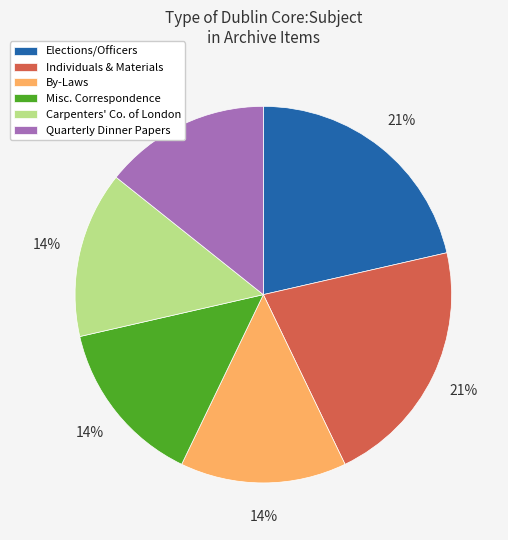

To the nearest percent, what is the combined percentage of Individuals & Materials and Quarterly Dinner Papers?

36%